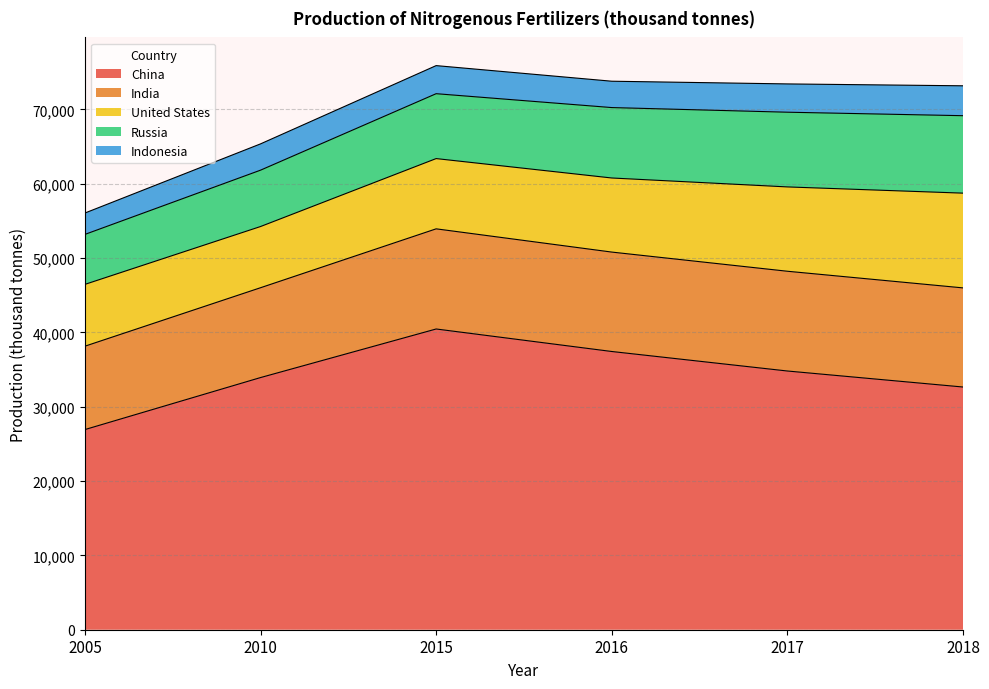

How many lines are shown in the chart?

5